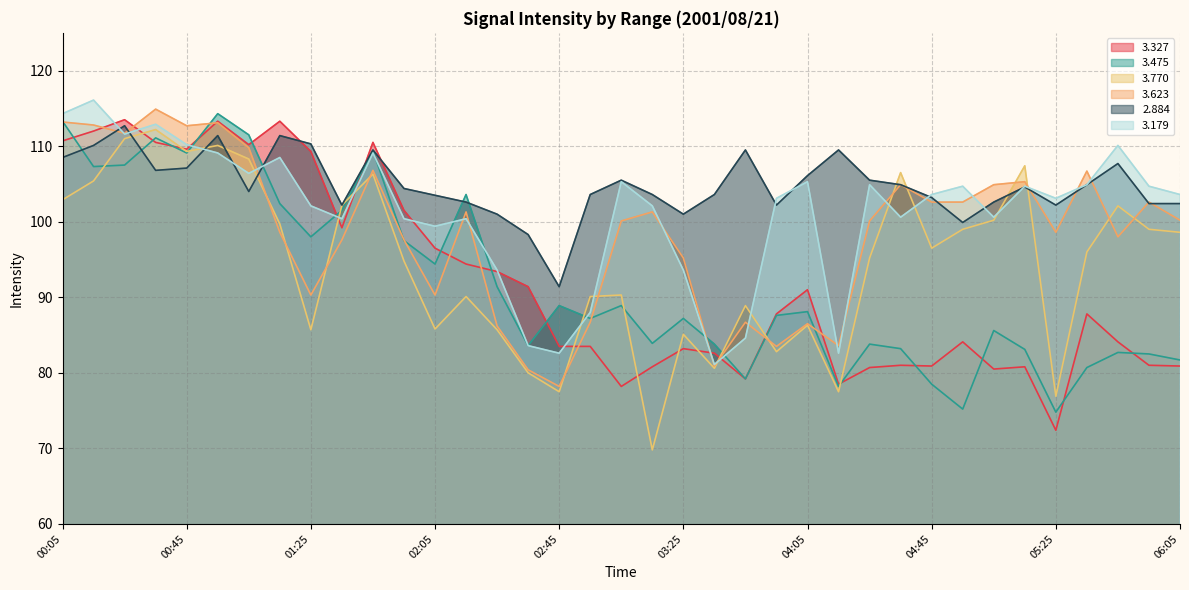

What is the spread (max minus min) of values at 02:05?

17.7